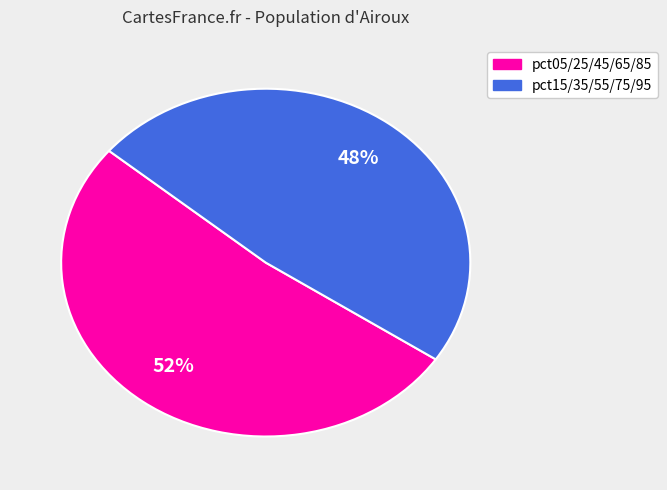

True or false: pct05/25/45/65/85 accounts for 52% of the total.

True